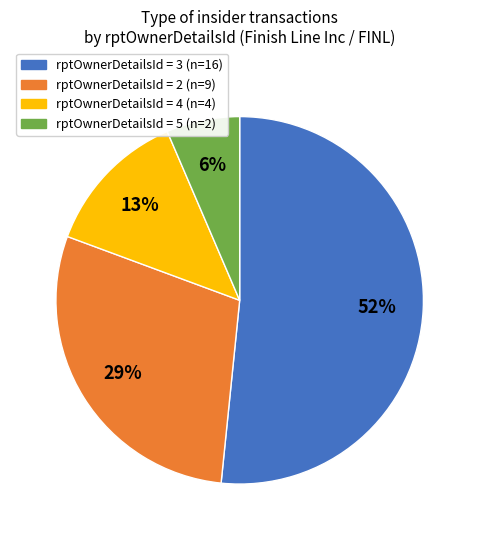

To the nearest percent, what is the average slice percentage?

25%